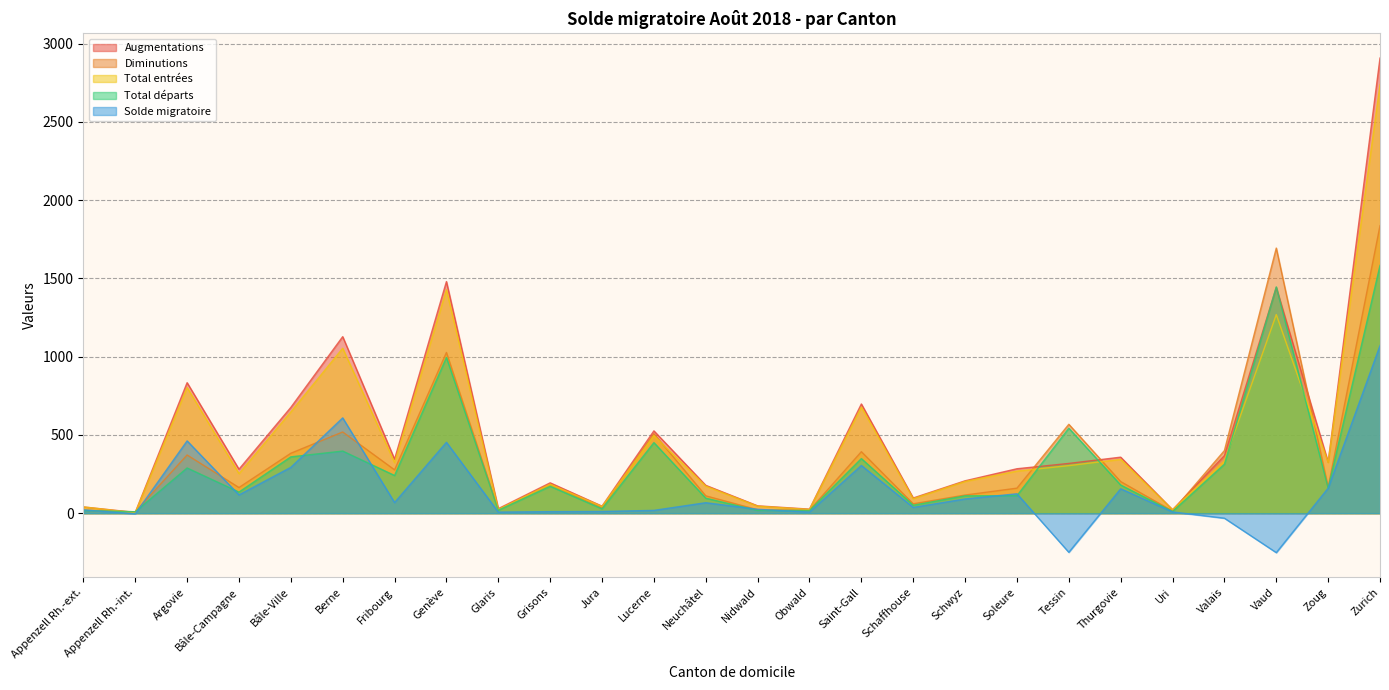

Rank the series by their maximum value, from highest to lowest.

Augmentations, Total entrées, Diminutions, Total départs, Solde migratoire